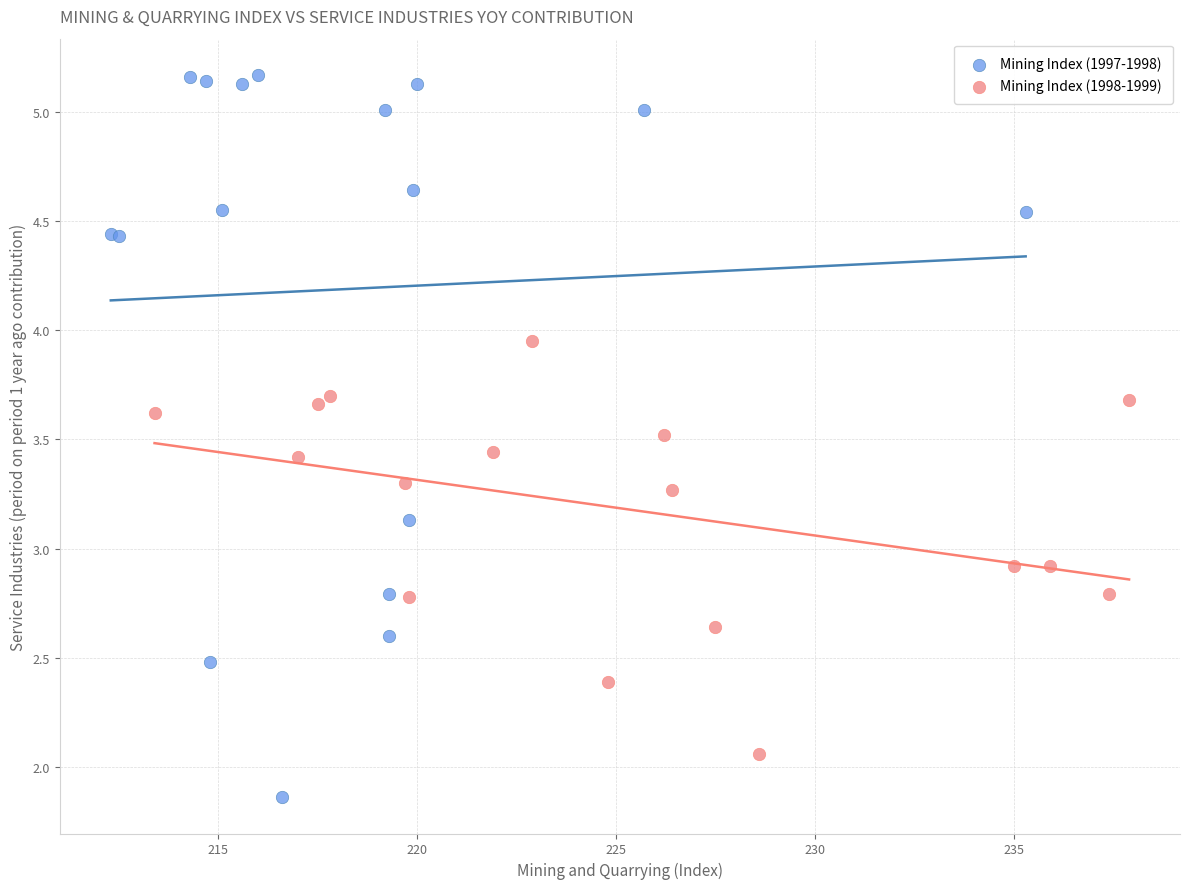

What are all the series names shown in the legend?

Mining Index (1997-1998), Mining Index (1998-1999)